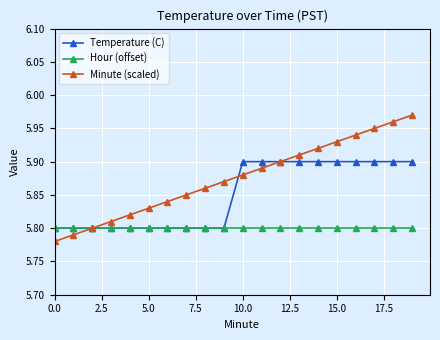

Which series has the largest range (max minus min)?

Minute (scaled)